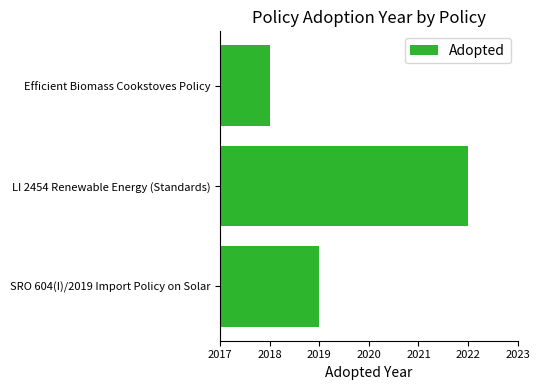

What is the difference between the second highest and minimum values?

1